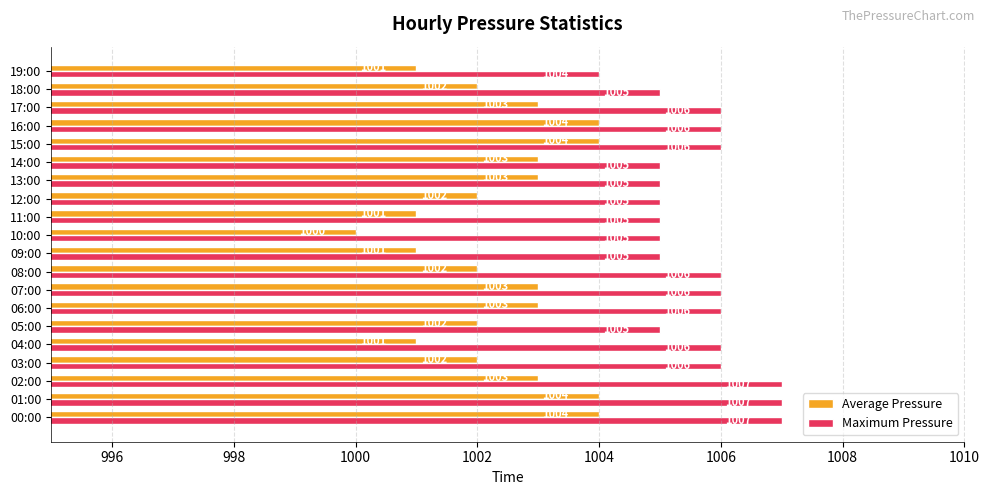

List the series in order of their peak value, lowest first.

Average Pressure, Maximum Pressure